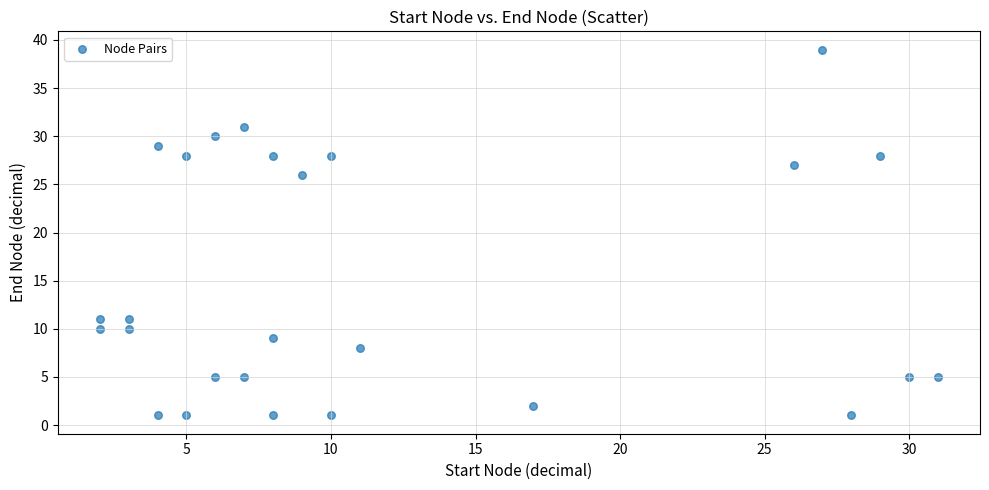

What is the range of Y values (max minus min)?

38